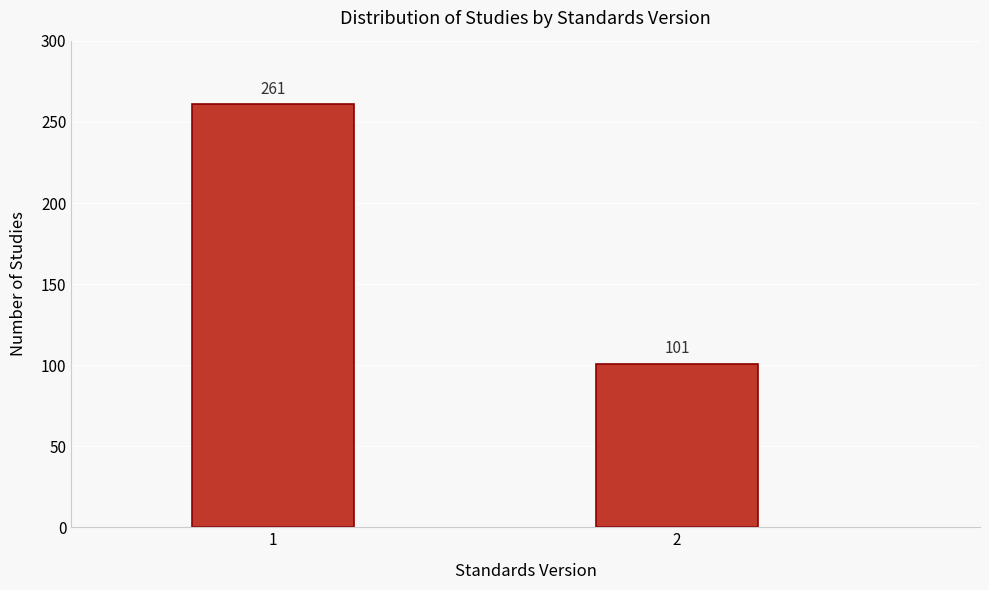

Reading right to left, transcribe all the data shown in this chart.

2=101	1=261